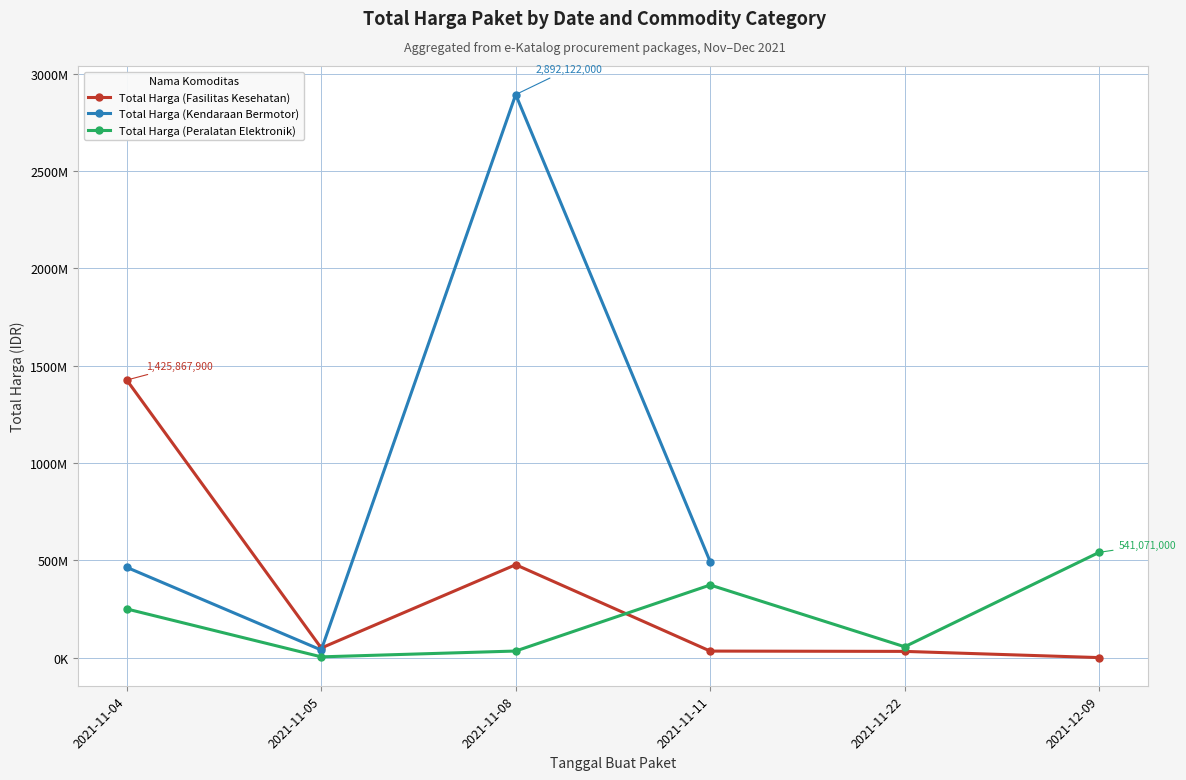

What are all the series names shown in the legend?

Total Harga (Fasilitas Kesehatan), Total Harga (Kendaraan Bermotor), Total Harga (Peralatan Elektronik)